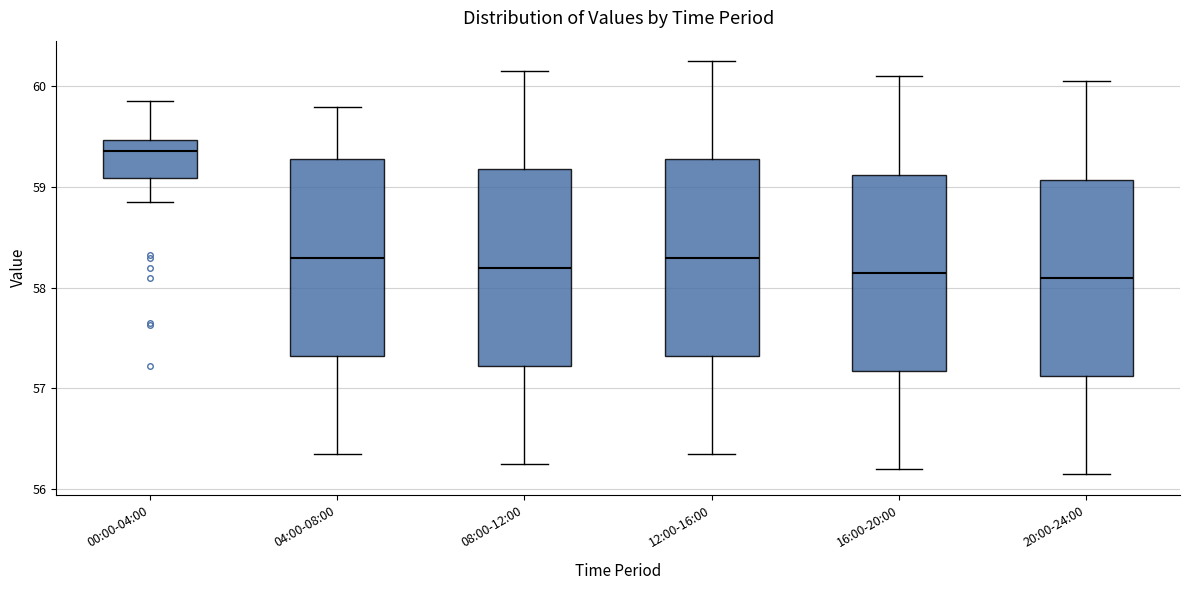

Reading left to right, read every box against the y-axis: the position of its median line, the range the box covers, and the ends of its whiskers. The values are not printed on the chart, so give them approximately, as read against the axis.

00:00-04:00: median 59.4, box 59.1 to 59.5, whiskers 58.9 to 59.9
04:00-08:00: median 58.3, box 57.3 to 59.3, whiskers 56.4 to 59.8
08:00-12:00: median 58.2, box 57.2 to 59.2, whiskers 56.3 to 60.2
12:00-16:00: median 58.3, box 57.3 to 59.3, whiskers 56.4 to 60.3
16:00-20:00: median 58.2, box 57.2 to 59.1, whiskers 56.2 to 60.1
20:00-24:00: median 58.1, box 57.1 to 59.1, whiskers 56.2 to 60.1